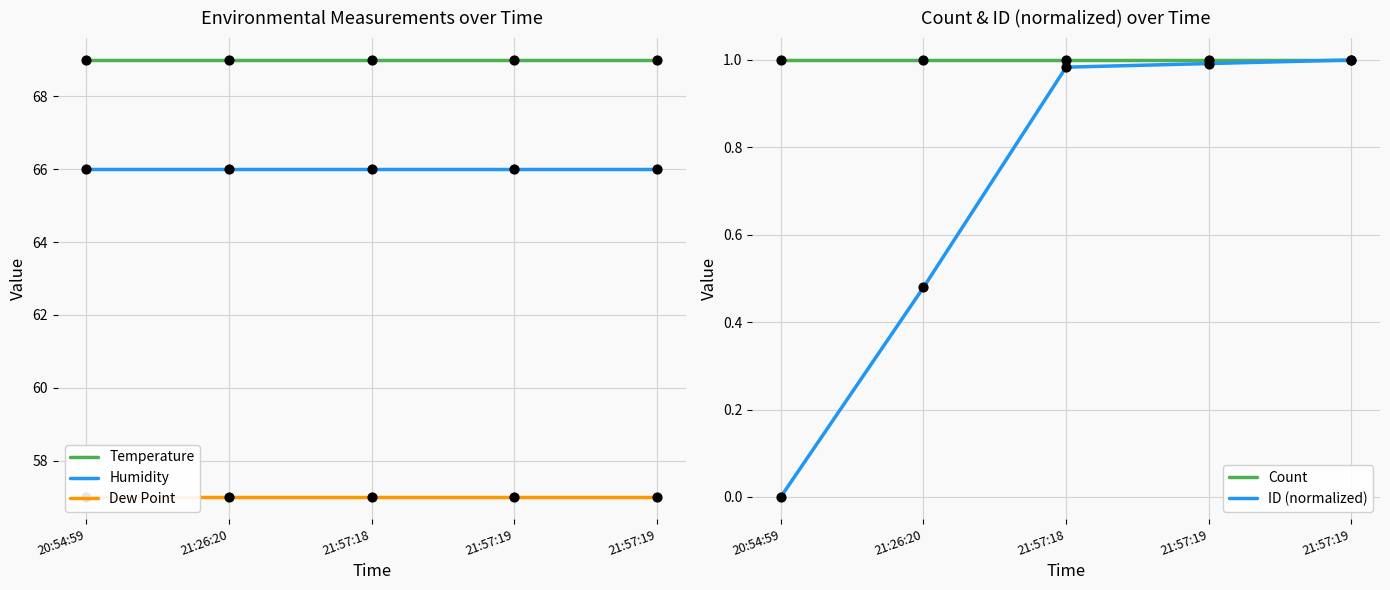

Which series has the largest total across all categories?

Temperature